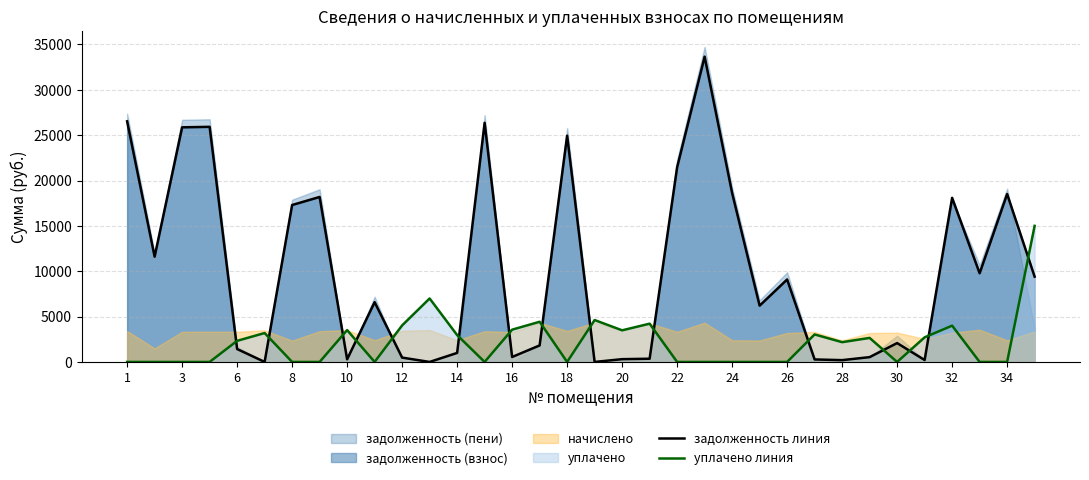

How many times do задолженность линия and уплачено линия cross each other?

15